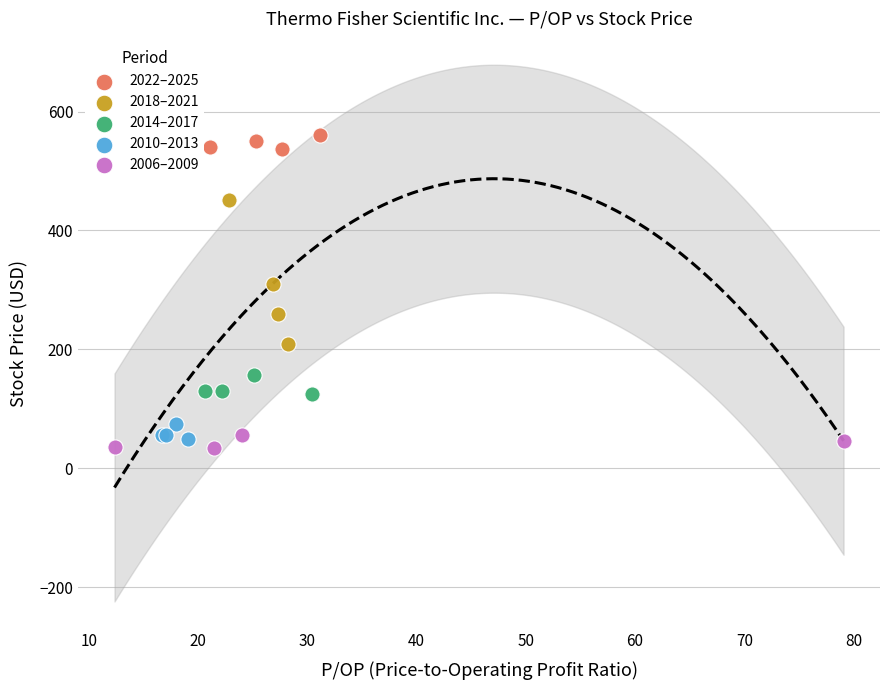

Which series has the largest Y range (max minus min)?

2018–2021